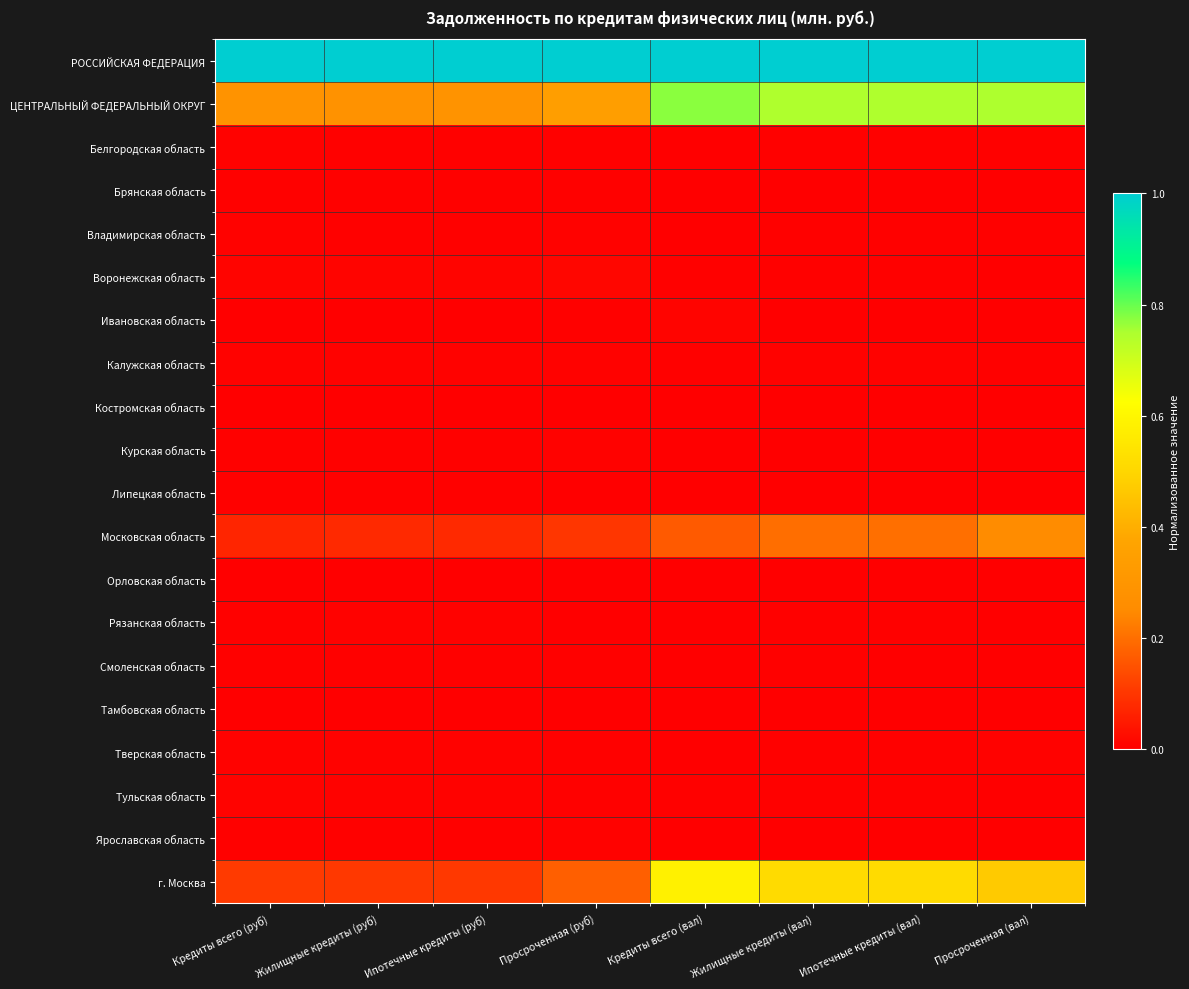

At Кредиты всего (вал), list the series in order from smallest to largest.

Костромская область, Курская область, Липецкая область, Орловская область, Тамбовская область, Брянская область, Ярославская область, Владимирская область, Белгородская область, Рязанская область, Смоленская область, Тверская область, Тульская область, Воронежская область, Калужская область, Ивановская область, Московская область, г. Москва, ЦЕНТРАЛЬНЫЙ ФЕДЕРАЛЬНЫЙ ОКРУГ, РОССИЙСКАЯ ФЕДЕРАЦИЯ